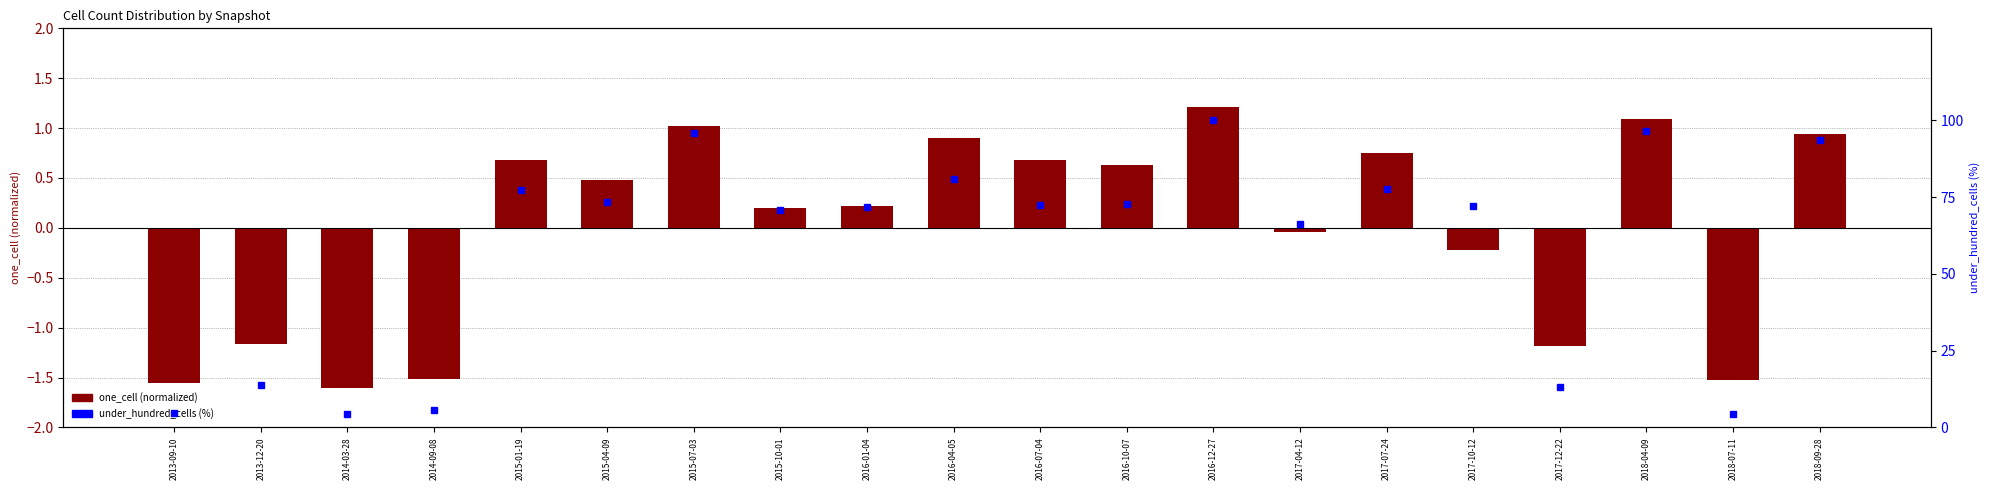

Read the one_cell (normalized) value at 2016-07-04.

0.7